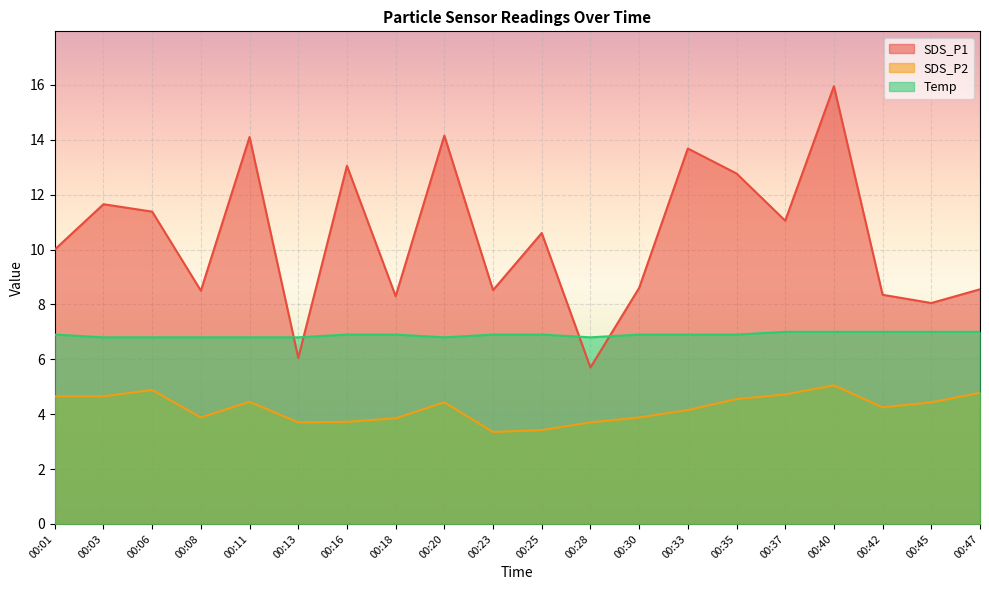

Rank the series by their average value, from lowest to highest.

SDS_P2, Temp, SDS_P1